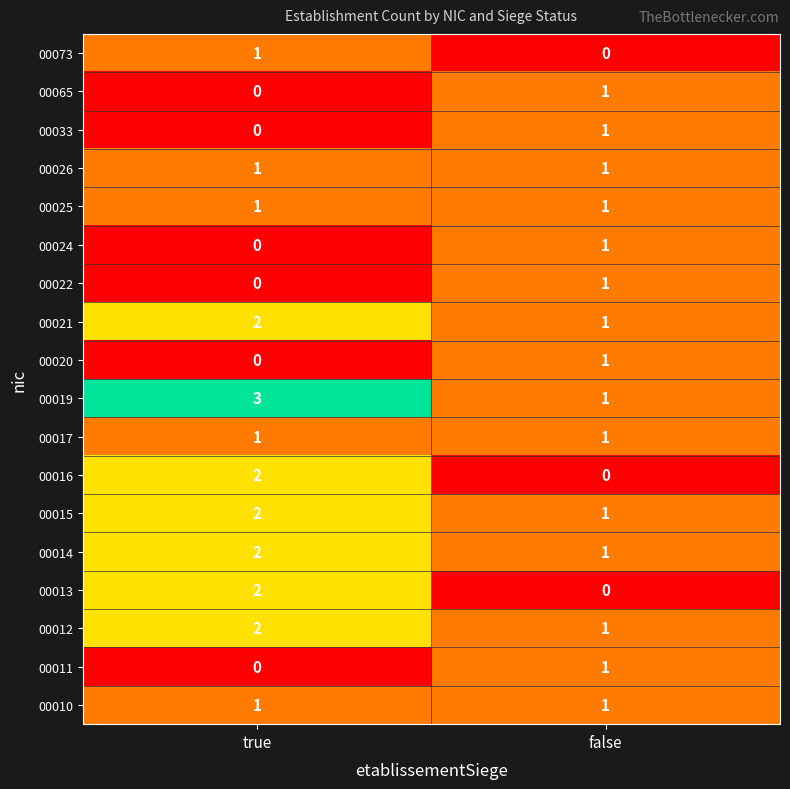

Count the number of categories in the chart.

2